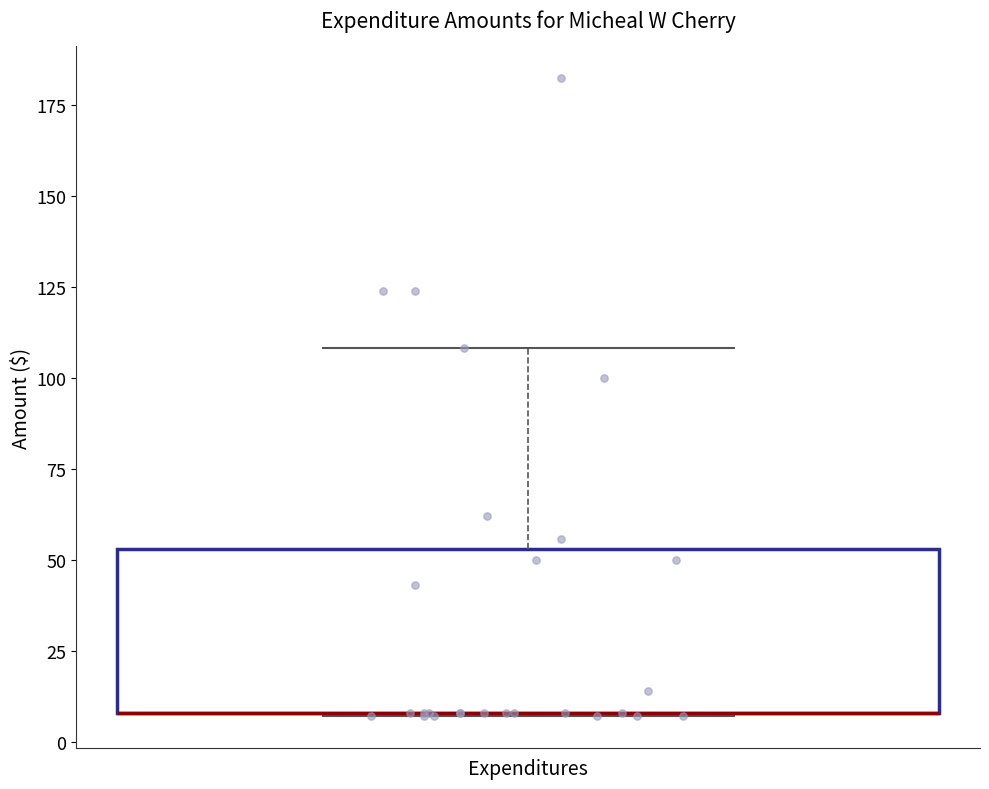

Transcribe this box plot: give where the median line is, the range the box spans, and where the two whiskers end, as read against the y-axis. The values are not printed on the chart, so give them approximately, as read against the axis.

median 10 (drawn on the box's lower edge), box 10 to 55, whiskers 5 to 110